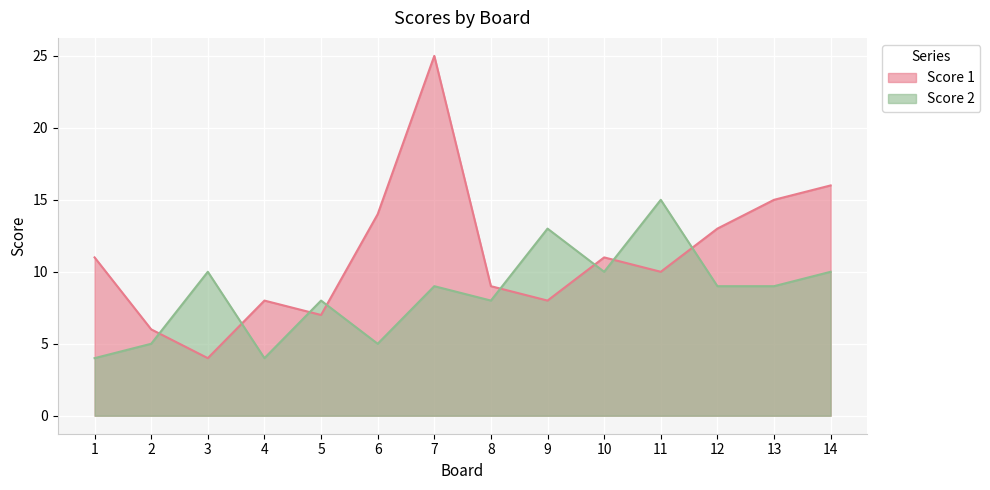

What are all the series names shown in the legend?

Score 1, Score 2